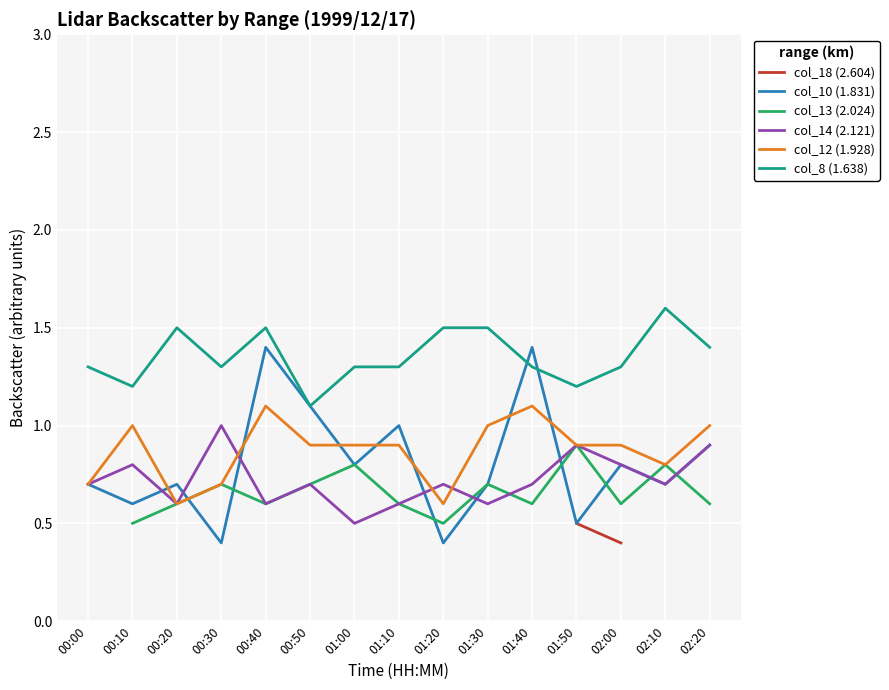

How many distinct data groups are displayed?

6